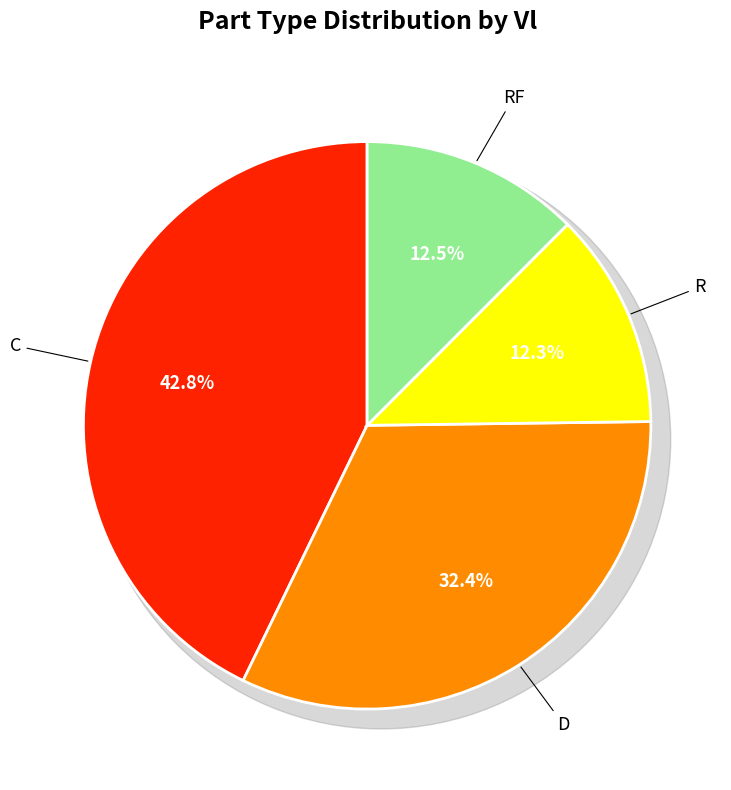

Is RF the majority of the pie?

No